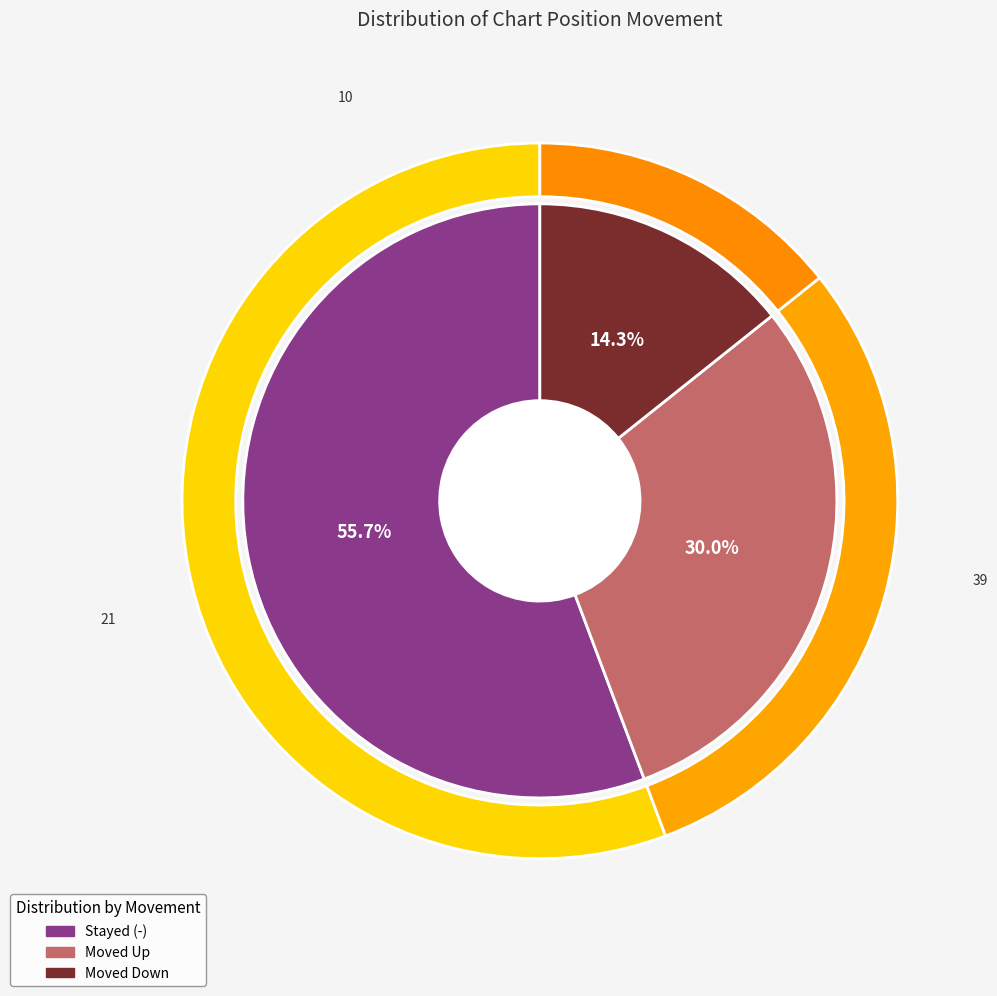

Is it true that - is 56% of the pie?

True